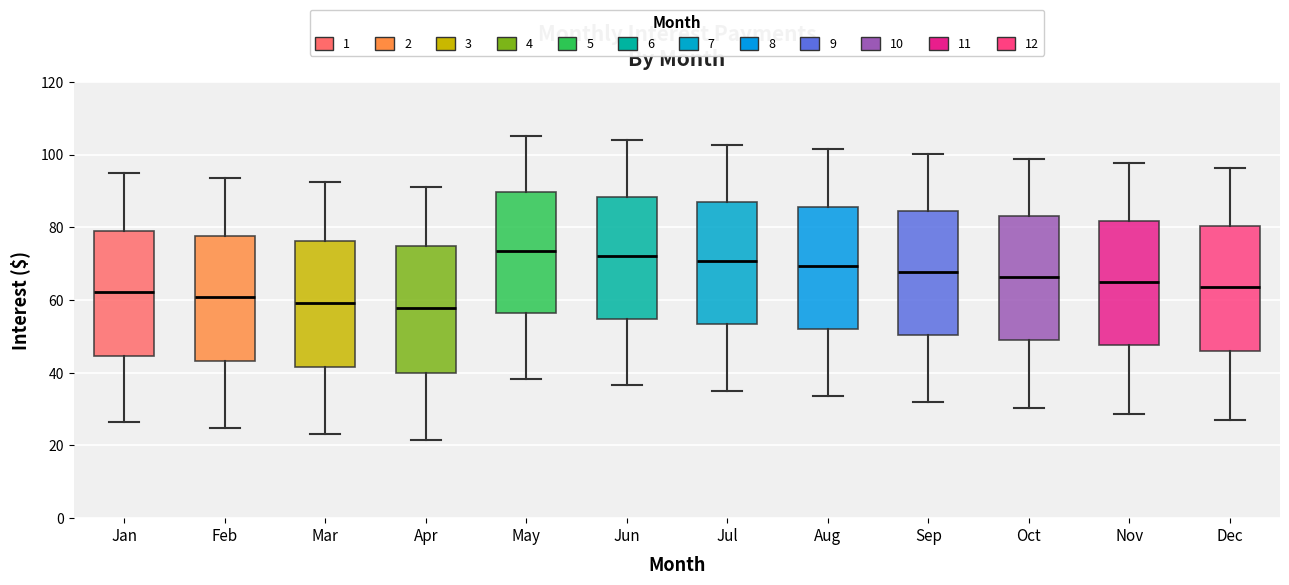

Reading left to right, transcribe this box plot: for each box, give where its median line is, the range the box spans, and where its two whiskers end, as read against the y-axis. The values are not printed on the chart, so give them approximately, as read against the axis.

Jan: median 62, box 44 to 78, whiskers 26 to 94
Feb: median 60, box 44 to 78, whiskers 24 to 94
Mar: median 60, box 42 to 76, whiskers 24 to 92
Apr: median 58, box 40 to 74, whiskers 22 to 92
May: median 74, box 56 to 90, whiskers 38 to 106
Jun: median 72, box 54 to 88, whiskers 36 to 104
Jul: median 70, box 54 to 88, whiskers 36 to 102
Aug: median 70, box 52 to 86, whiskers 34 to 102
Sep: median 68, box 50 to 84, whiskers 32 to 100
Oct: median 66, box 50 to 84, whiskers 30 to 98
Nov: median 66, box 48 to 82, whiskers 28 to 98
Dec: median 64, box 46 to 80, whiskers 28 to 96